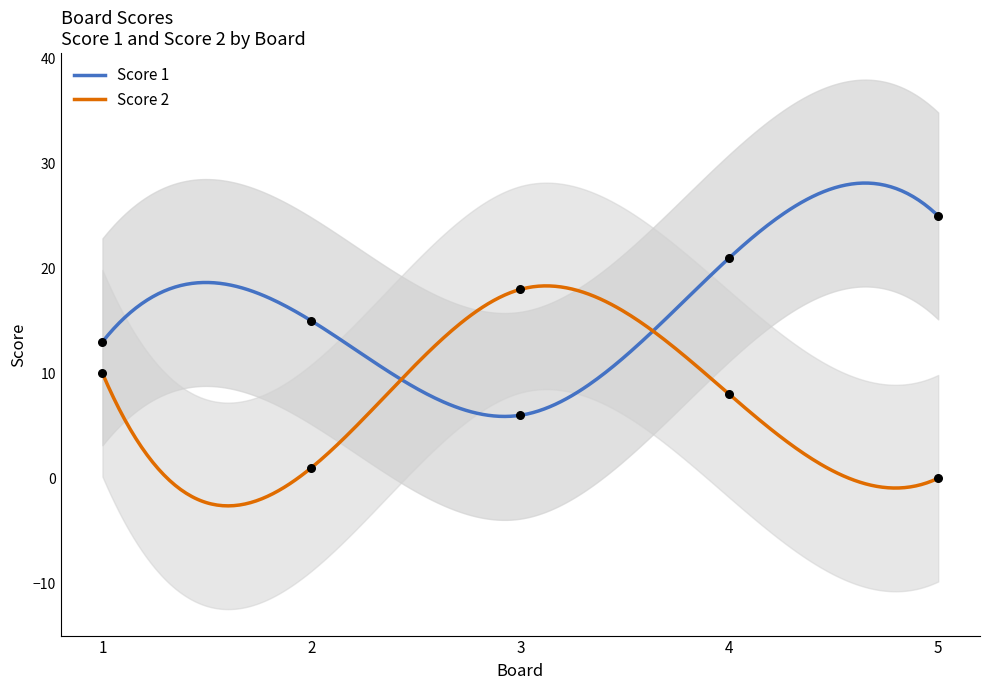

Which series reaches the maximum Y coordinate?

Score 1